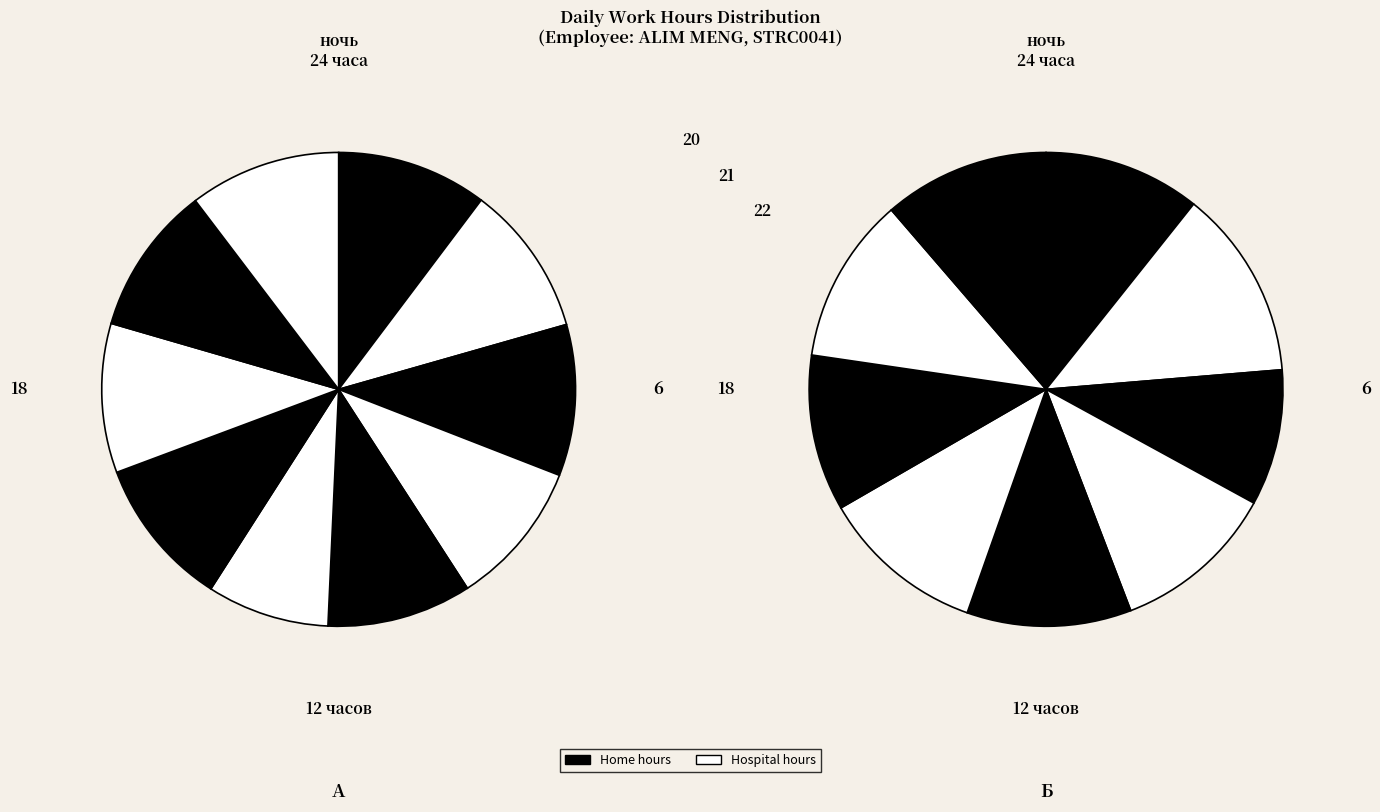

Is there a majority slice in this chart?

No